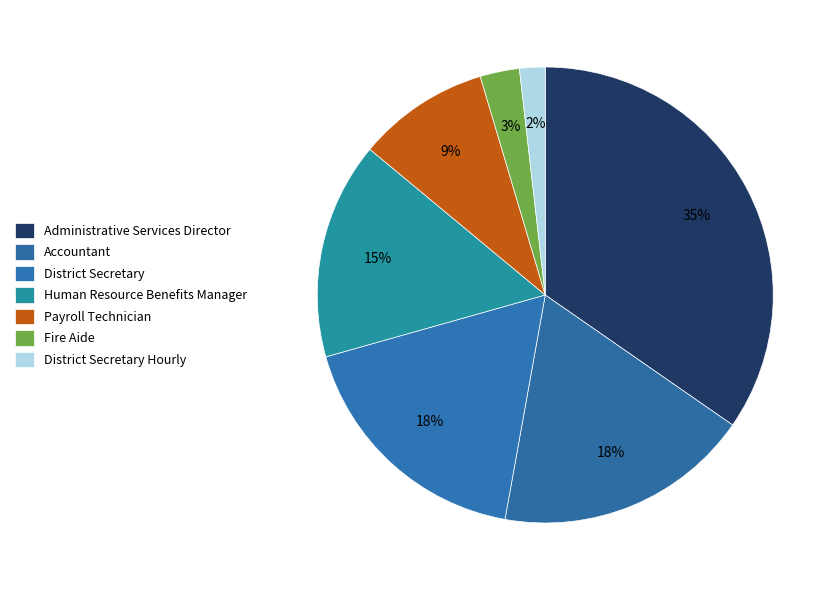

Count the number of slices in the pie.

7